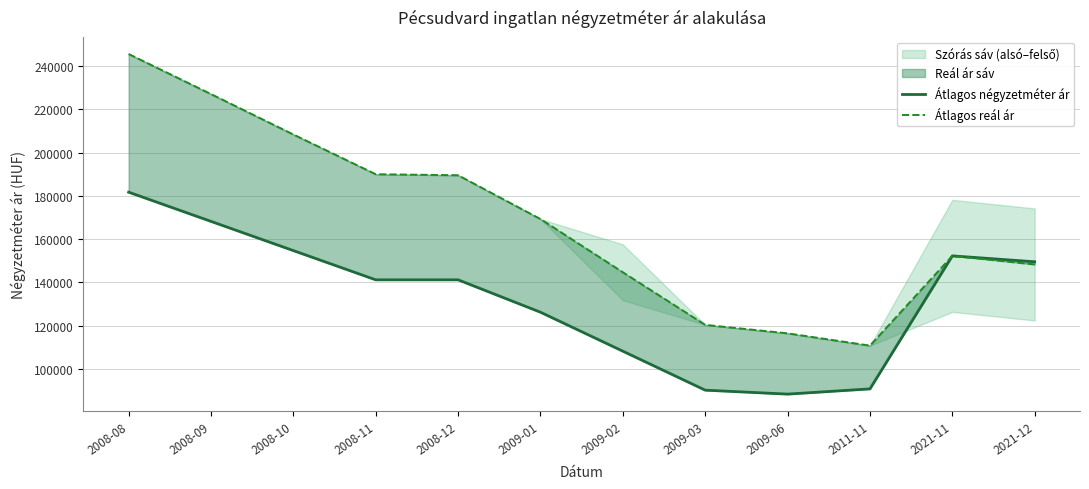

What is the sum of all Átlagos reál ár values?

2023134